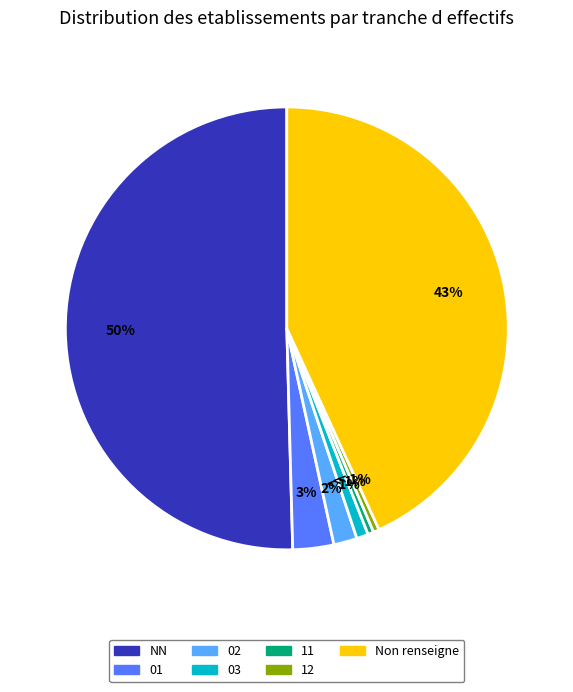

To the nearest percent, what is the difference between the 01 and 12 slice percentages?

3%